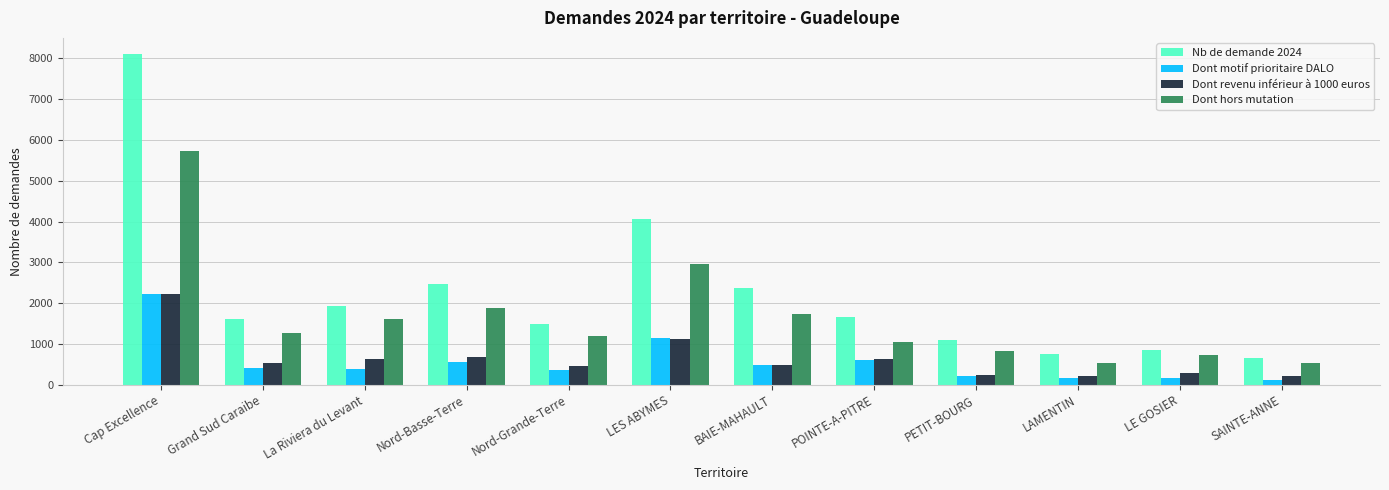

What is the sum of the Nb de demande 2024 values at La Riviera du Levant and PETIT-BOURG?

3023